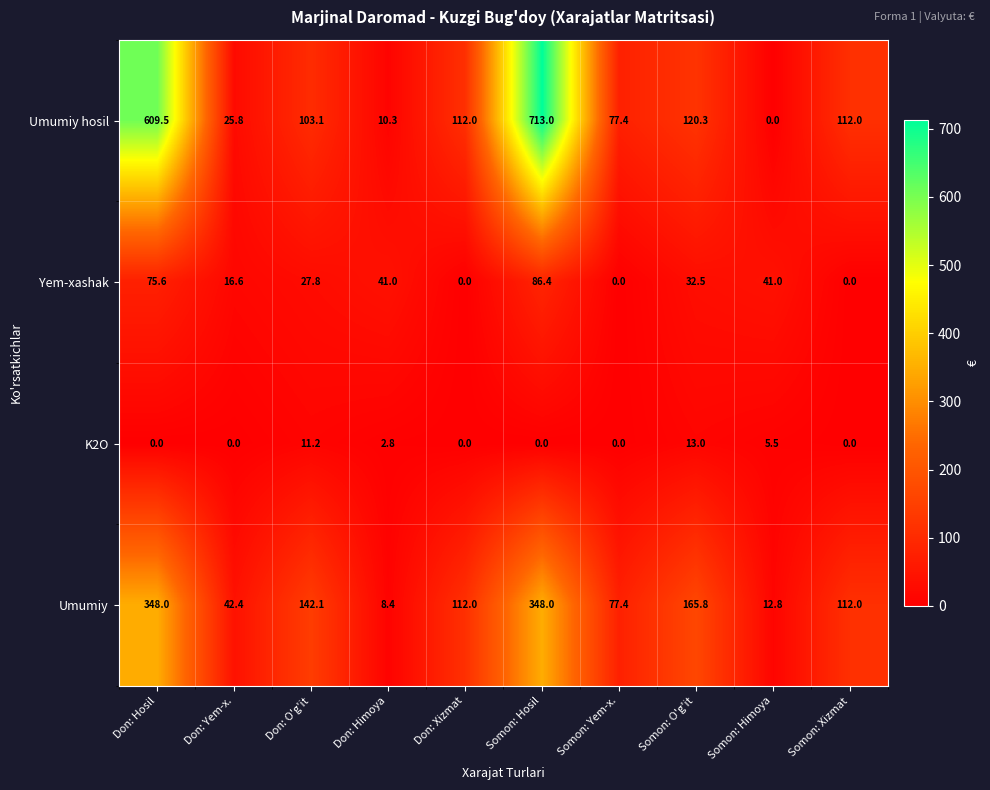

Where is K2O nearest to the value 6?

Somon: Himoya